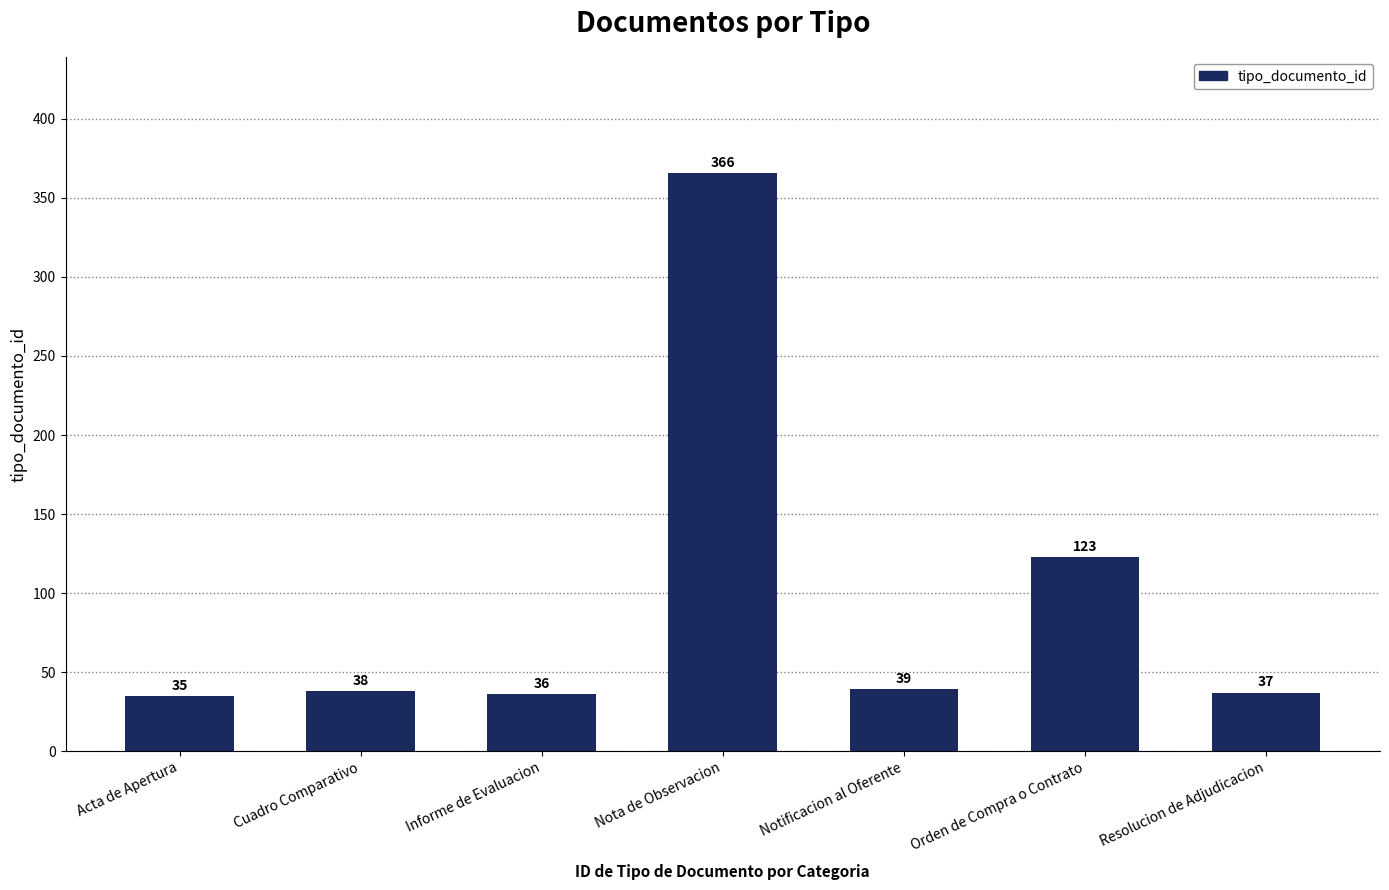

At which category does the chart reach its minimum across all series?

Acta de Apertura